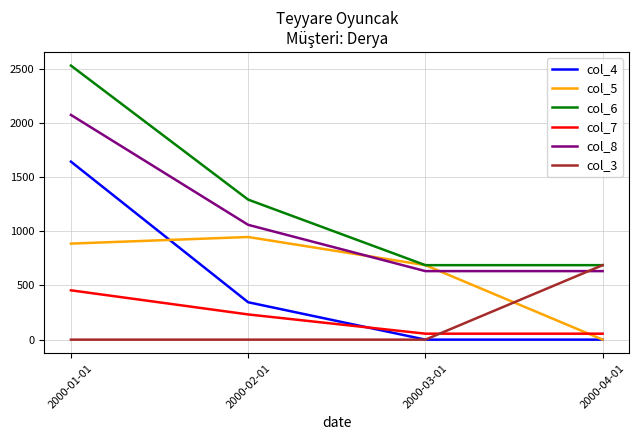

What is the maximum value shown in the chart?

2530.8